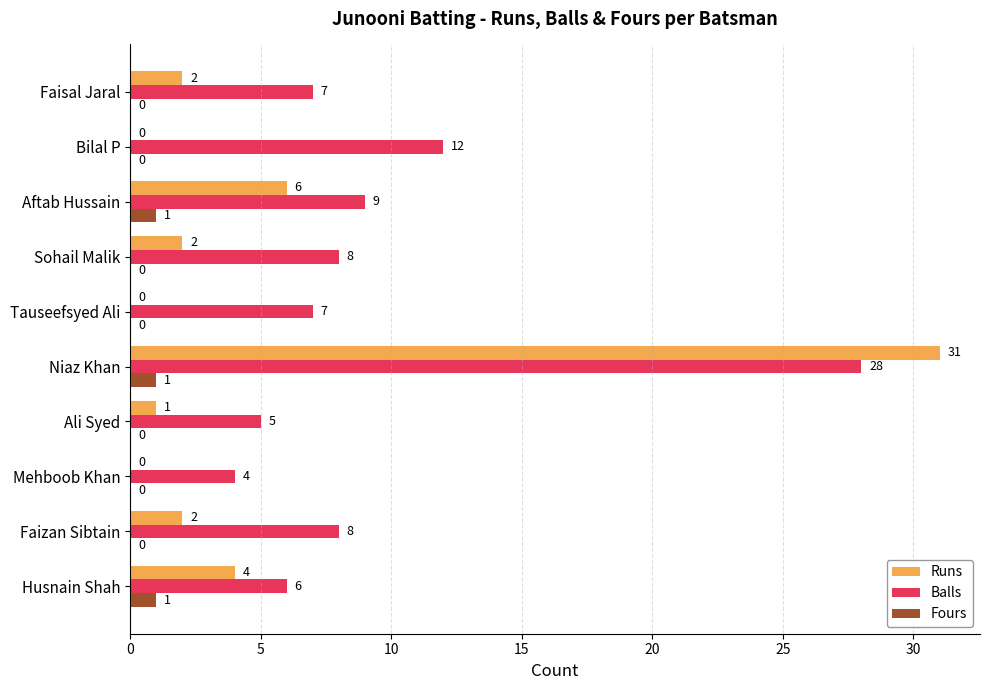

What is the sum of all Runs values?

48